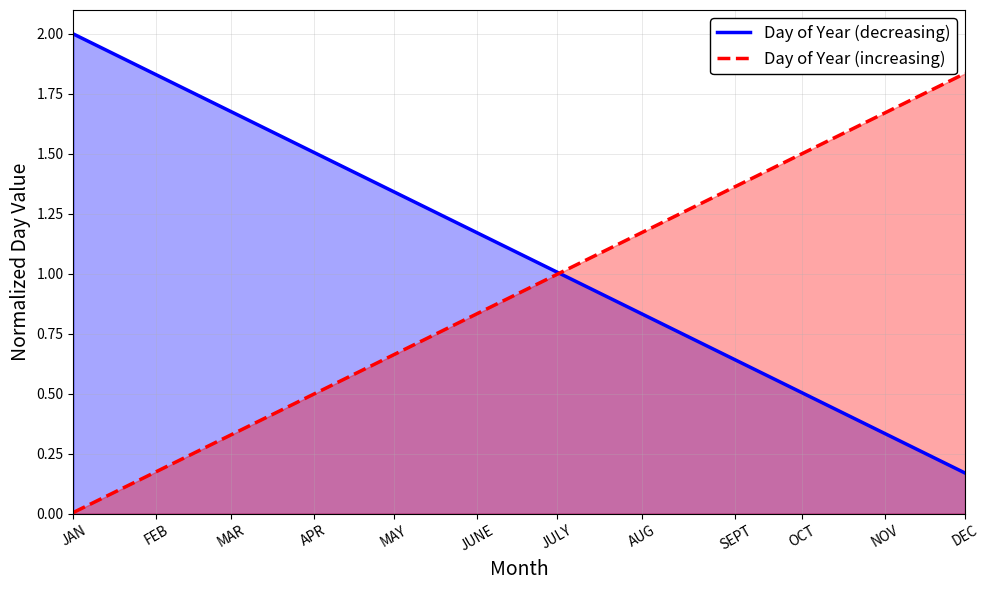

At how many categories does at least one series exceed 1?

12